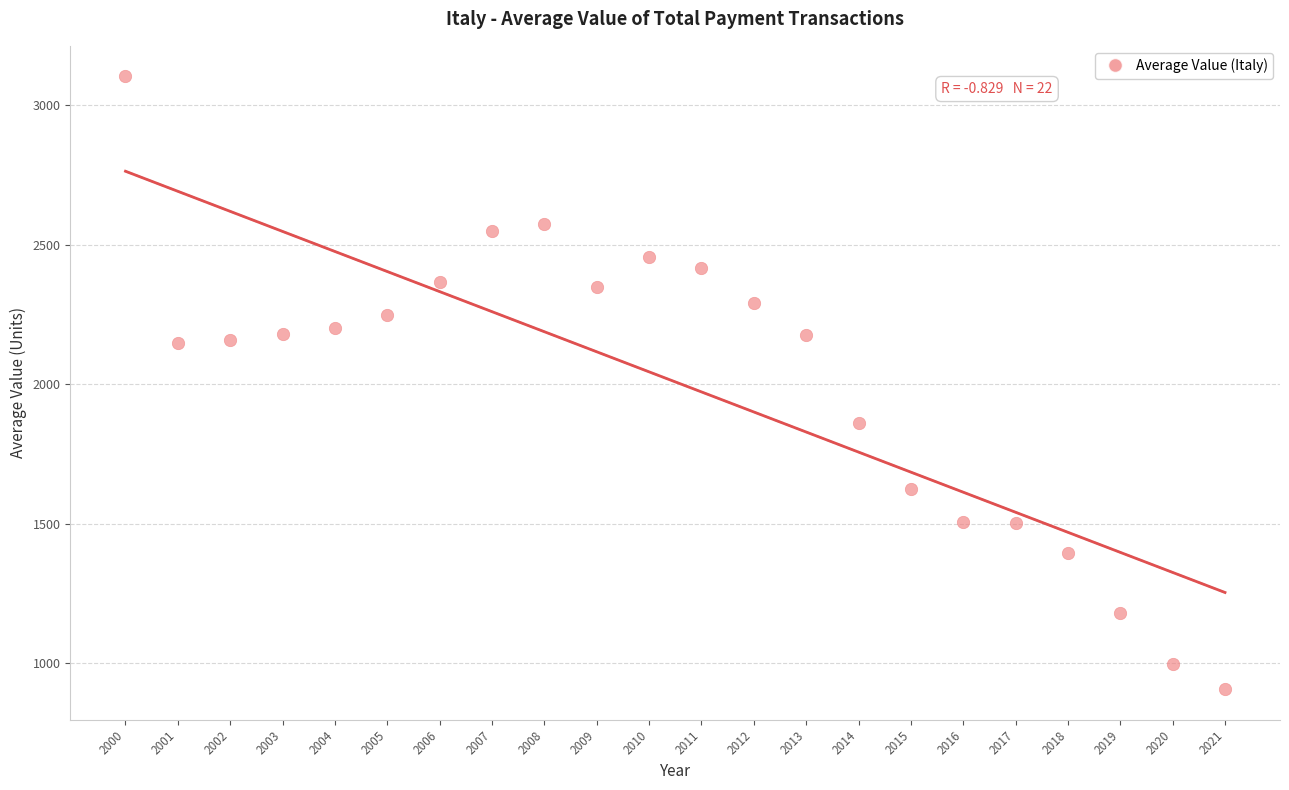

What is the range of Y values (max minus min)?

2195.5